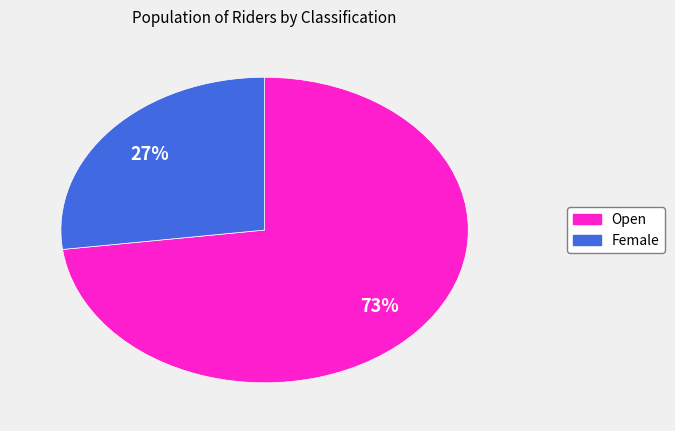

Which category accounts for the majority?

Open